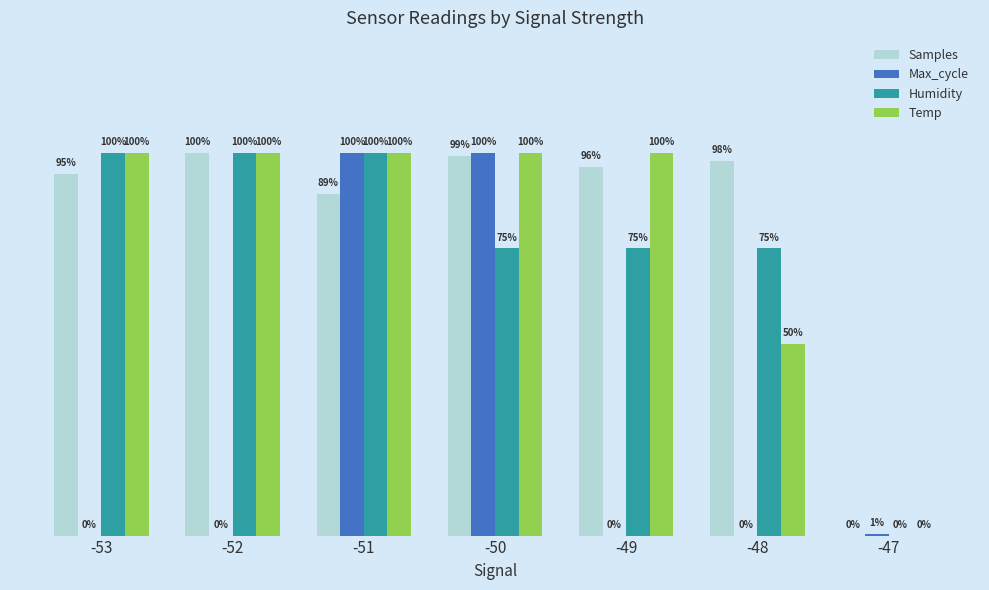

Does the chart contain stacked bars?

No